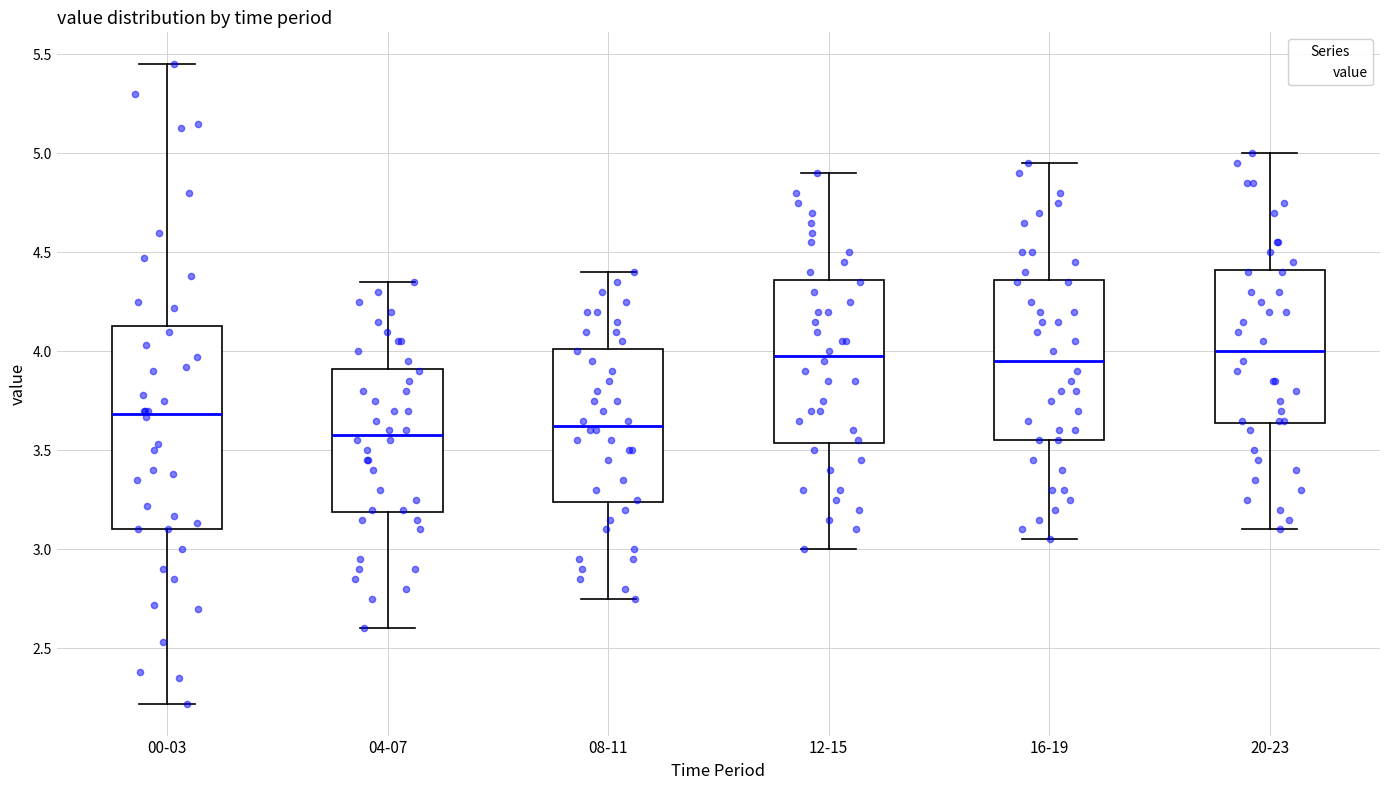

Reading left to right, transcribe this box plot: for each box, give where its median line is, the range the box spans, and where its two whiskers end, as read against the y-axis. The values are not printed on the chart, so give them approximately, as read against the axis.

00-03: median 3.70, box 3.10 to 4.15, whiskers 2.20 to 5.45
04-07: median 3.60, box 3.20 to 3.90, whiskers 2.60 to 4.35
08-11: median 3.65, box 3.25 to 4.00, whiskers 2.75 to 4.40
12-15: median 4.00, box 3.55 to 4.35, whiskers 3.00 to 4.90
16-19: median 3.95, box 3.55 to 4.35, whiskers 3.05 to 4.95
20-23: median 4.00, box 3.65 to 4.40, whiskers 3.10 to 5.00